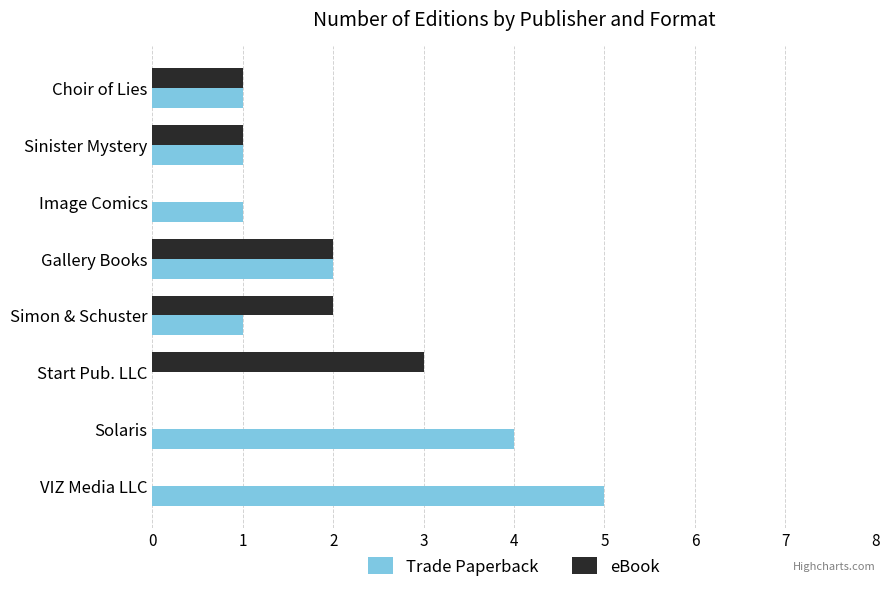

The Trade Paperback series shows 9 at VIZ Media LLC. True or false?

False